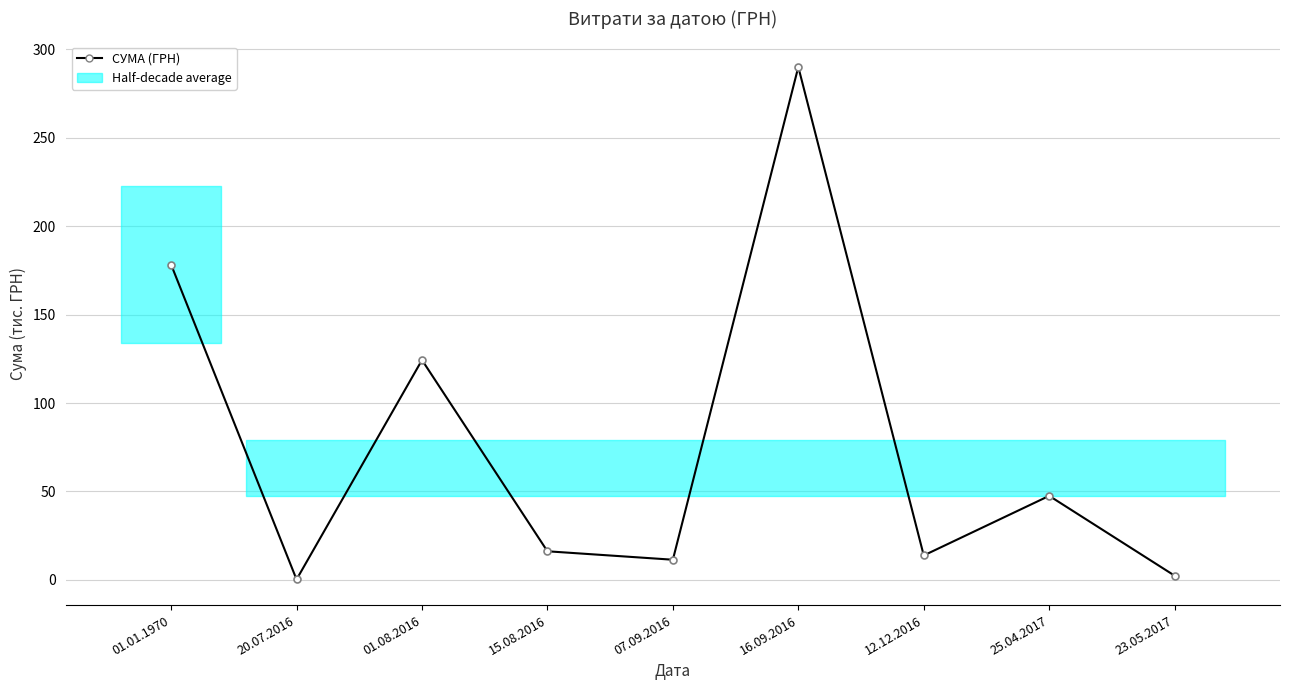

List the labels in order of value, largest first.

16.09.2016, 01.01.1970, 01.08.2016, 25.04.2017, 15.08.2016, 12.12.2016, 07.09.2016, 23.05.2017, 20.07.2016